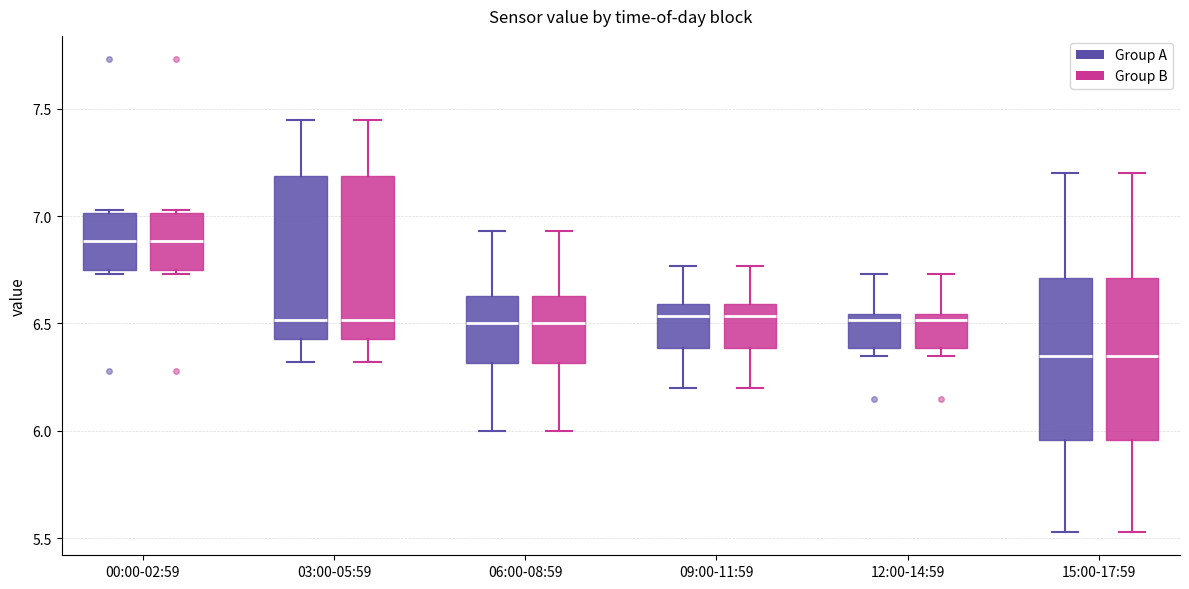

Reading left to right, read every box against the y-axis: the position of its median line, the range the box covers, and the ends of its whiskers. The values are not printed on the chart, so give them approximately, as read against the axis.

00:00-02:59 (Group A): median 6.90, box 6.75 to 7.00, whiskers 6.75 (just below the box's lower edge) to 7.05
00:00-02:59 (Group B): median 6.90, box 6.75 to 7.00, whiskers 6.75 (just below the box's lower edge) to 7.05
03:00-05:59 (Group A): median 6.50, box 6.45 to 7.20, whiskers 6.30 to 7.45
03:00-05:59 (Group B): median 6.50, box 6.45 to 7.20, whiskers 6.30 to 7.45
06:00-08:59 (Group A): median 6.50, box 6.30 to 6.65, whiskers 6.00 to 6.95
06:00-08:59 (Group B): median 6.50, box 6.30 to 6.65, whiskers 6.00 to 6.95
09:00-11:59 (Group A): median 6.55, box 6.40 to 6.60, whiskers 6.20 to 6.75
09:00-11:59 (Group B): median 6.55, box 6.40 to 6.60, whiskers 6.20 to 6.75
12:00-14:59 (Group A): median 6.50, box 6.40 to 6.55, whiskers 6.35 to 6.75
12:00-14:59 (Group B): median 6.50, box 6.40 to 6.55, whiskers 6.35 to 6.75
15:00-17:59 (Group A): median 6.35, box 5.95 to 6.70, whiskers 5.55 to 7.20
15:00-17:59 (Group B): median 6.35, box 5.95 to 6.70, whiskers 5.55 to 7.20